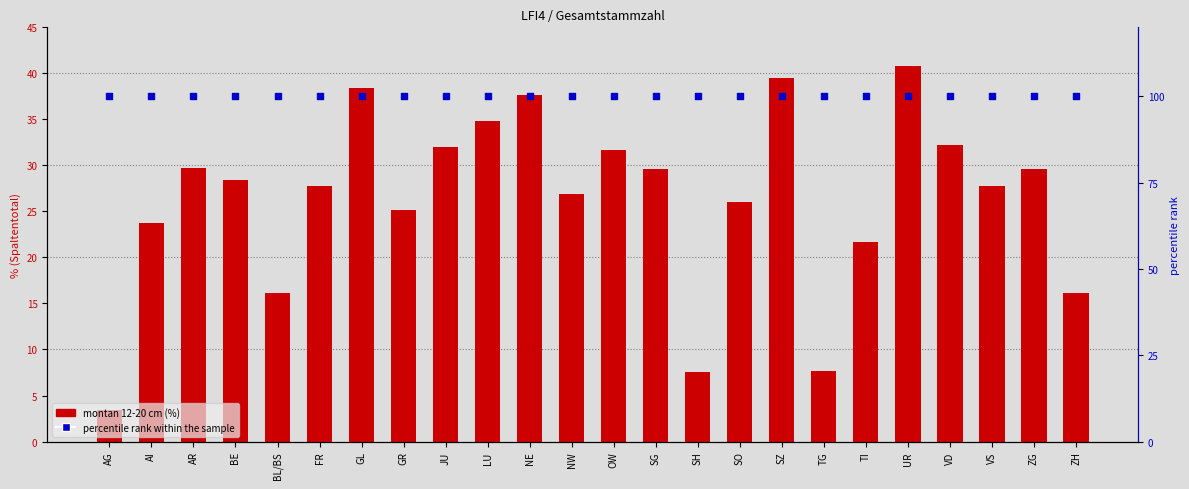

Which series has the largest total across all categories?

percentile rank within the sample